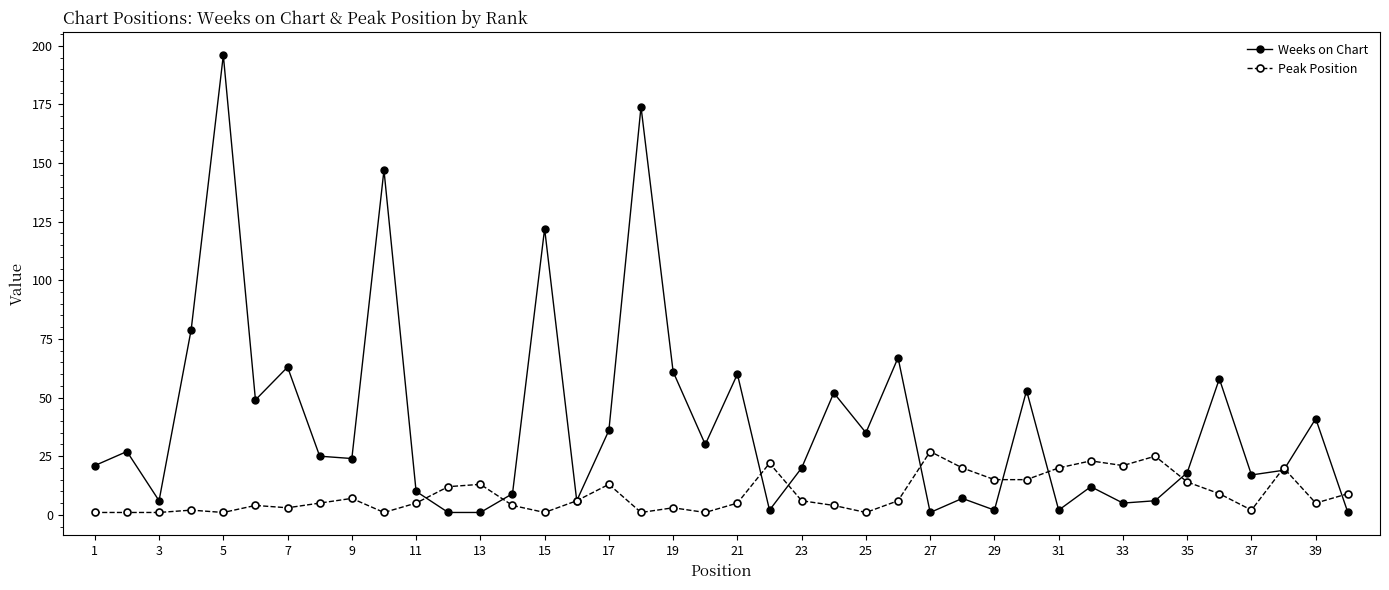

Which series has the largest range (max minus min)?

Weeks on Chart